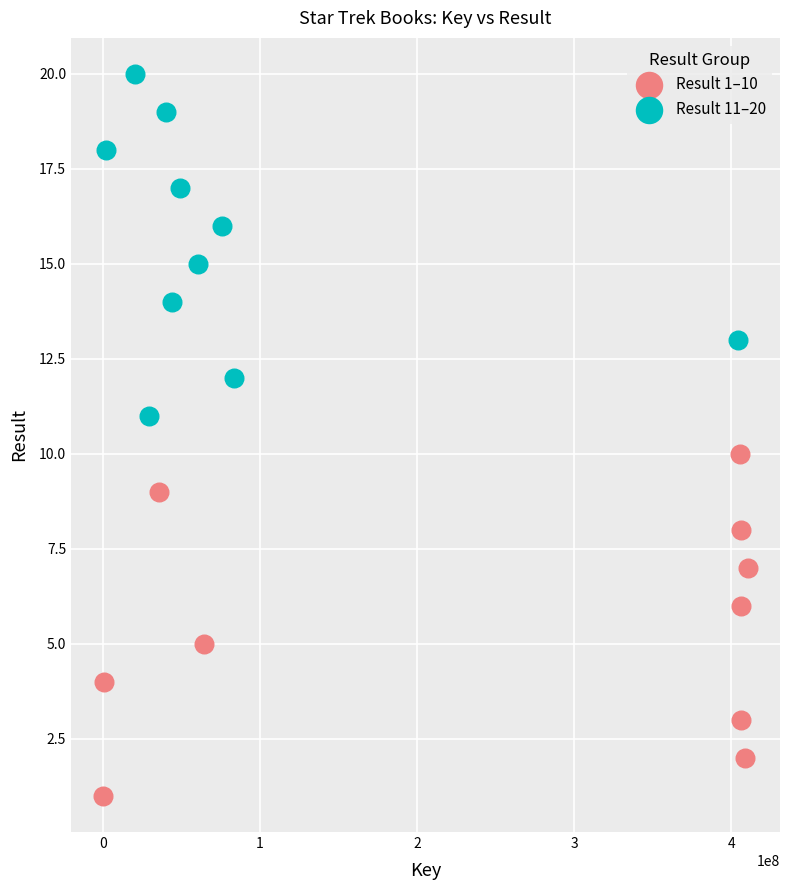

Which series contains the highest Y value?

Result 11–20